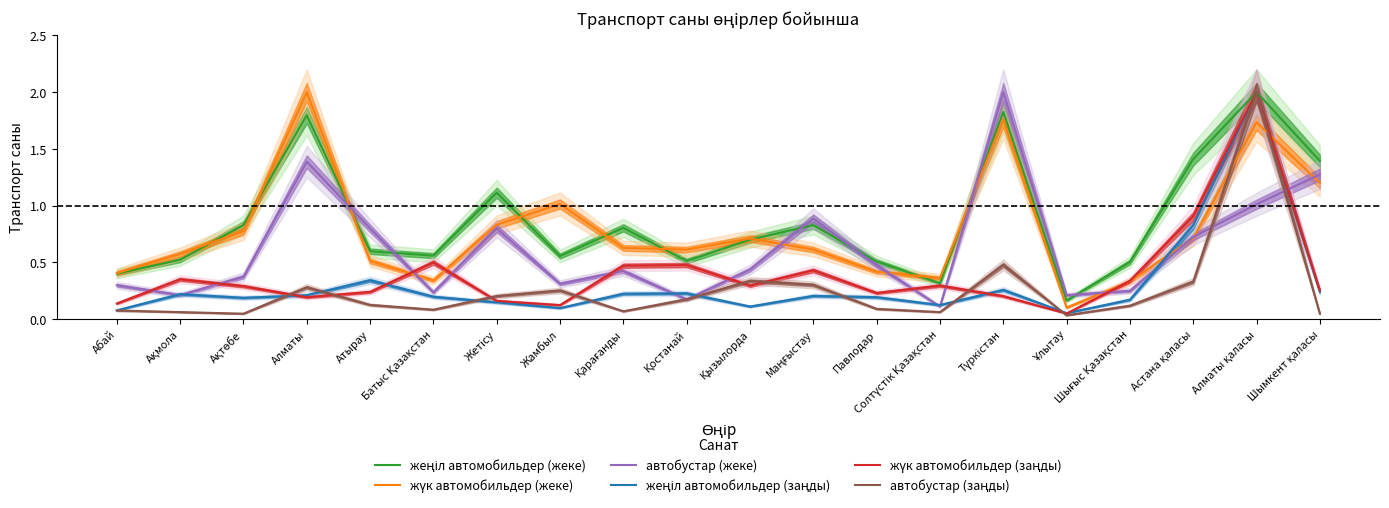

At Шығыс Қазақстан, list the series in order from largest to smallest.

жеңіл автомобильдер (жеке), жүк автомобильдер (заңды), жүк автомобильдер (жеке), автобустар (жеке), жеңіл автомобильдер (заңды), автобустар (заңды)